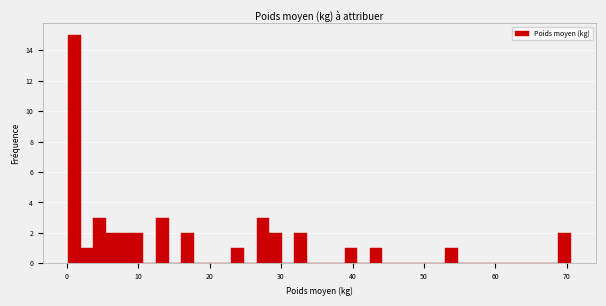

Read against the x-axis, roughly where is the centre of the tallest bar?

1